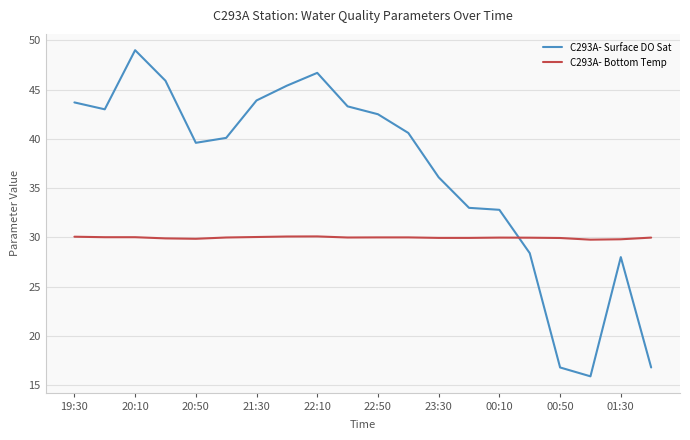

What is the maximum value for C293A- Surface DO Sat?

49.0